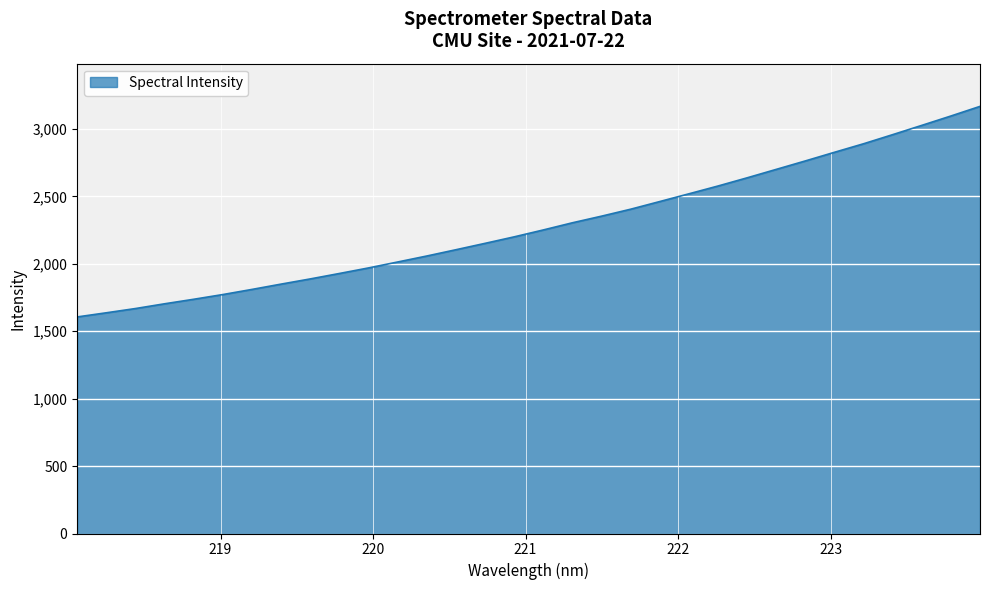

What is the difference between the maximum and minimum values?

1561.5